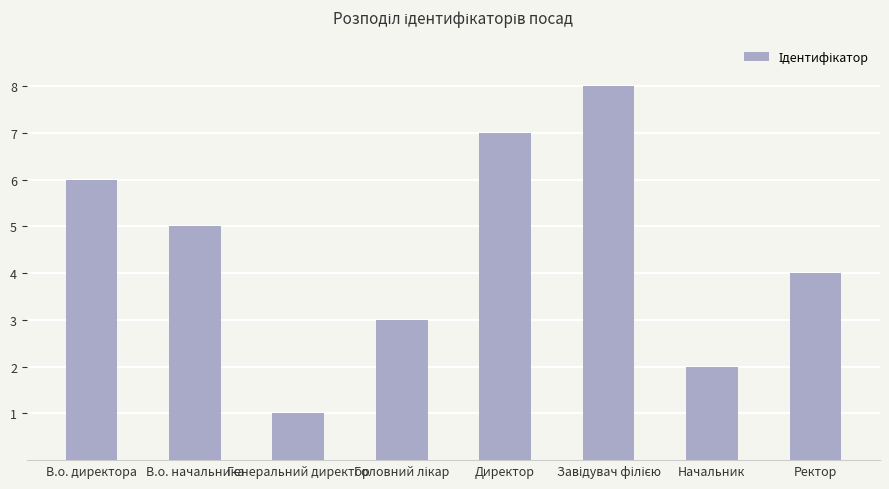

At which label is the value closest to 4?

Ректор